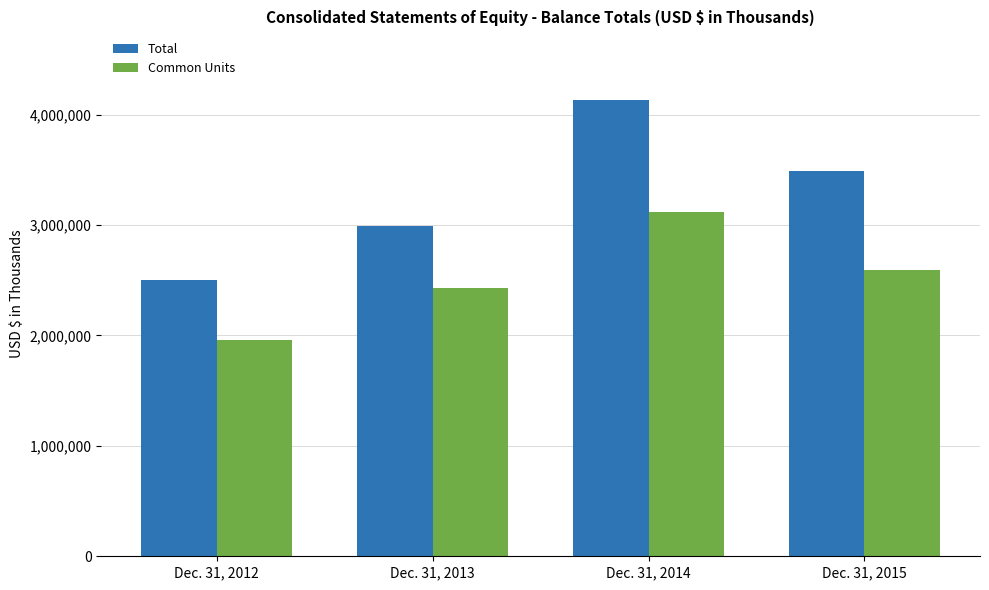

Is the value of Common Units at Dec. 31, 2013 greater than the value of Total at Dec. 31, 2012?

No